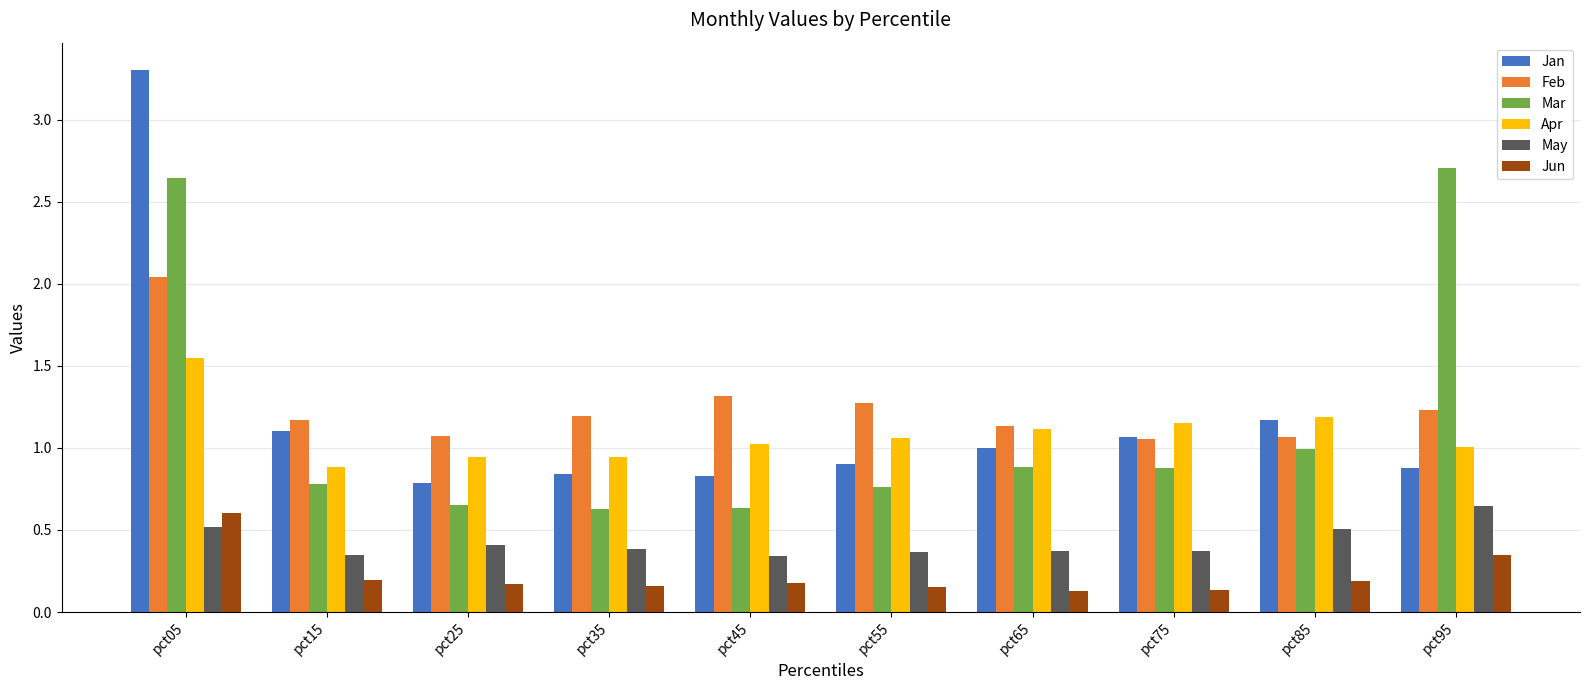

The value of May at pct95 is 0.6. True or false?

True